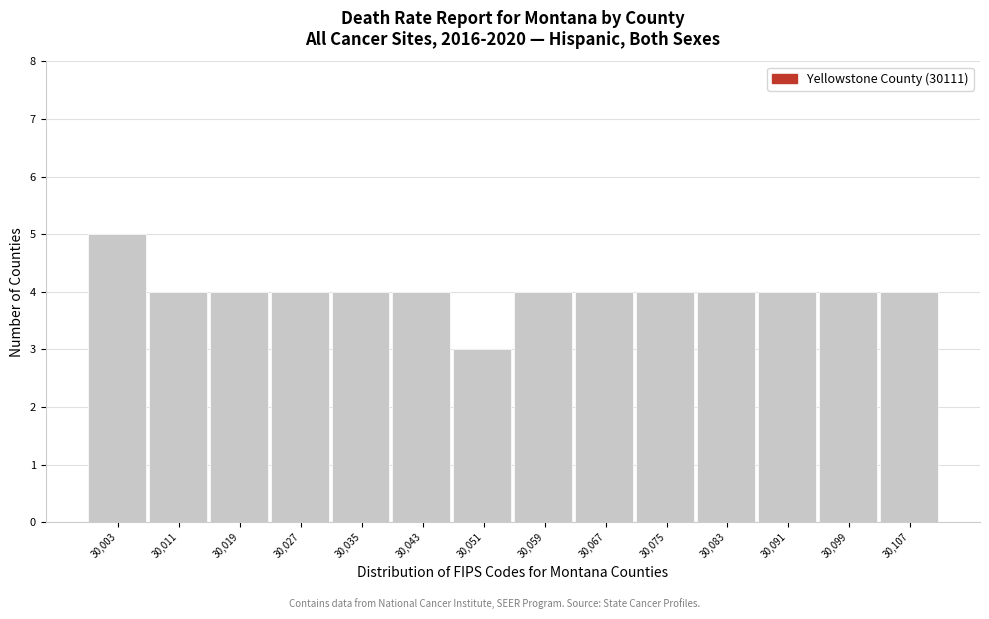

Over which range of the x-axis is the bar tallest?

30000 to 30008